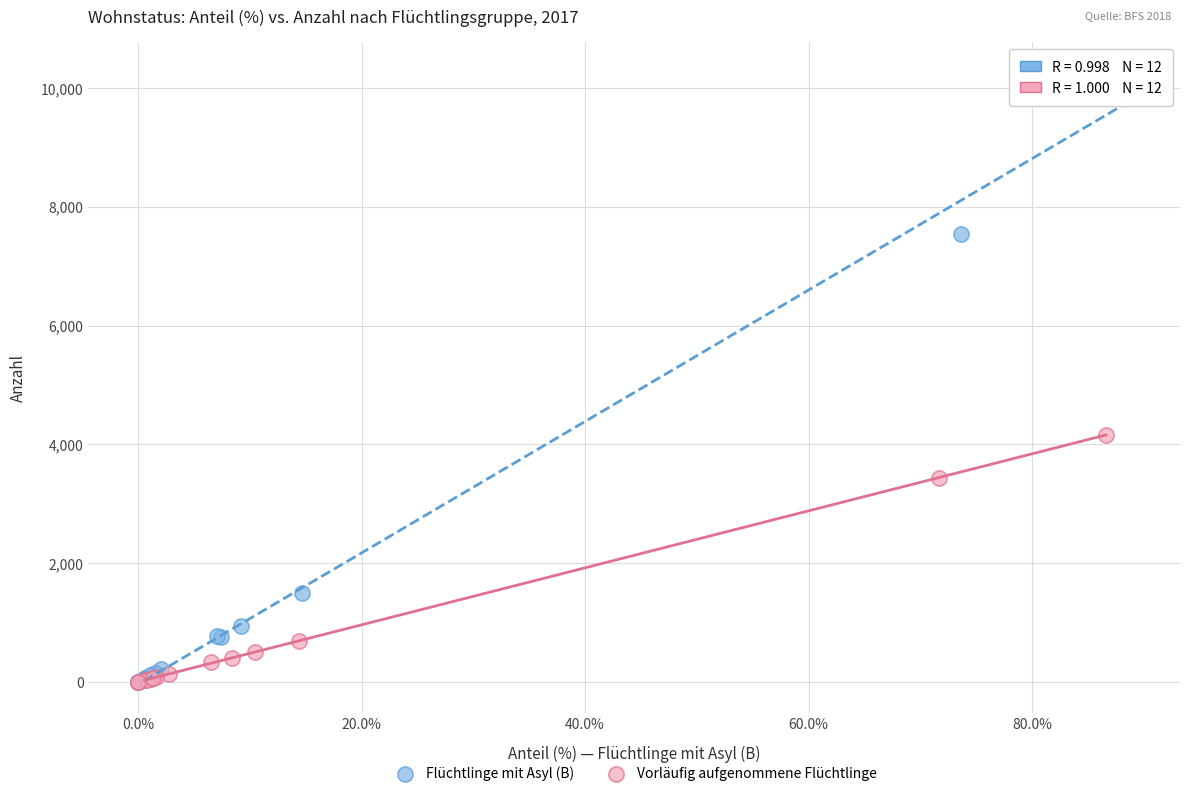

Which series has the largest Y range (max minus min)?

Flüchtlinge mit Asyl (B)